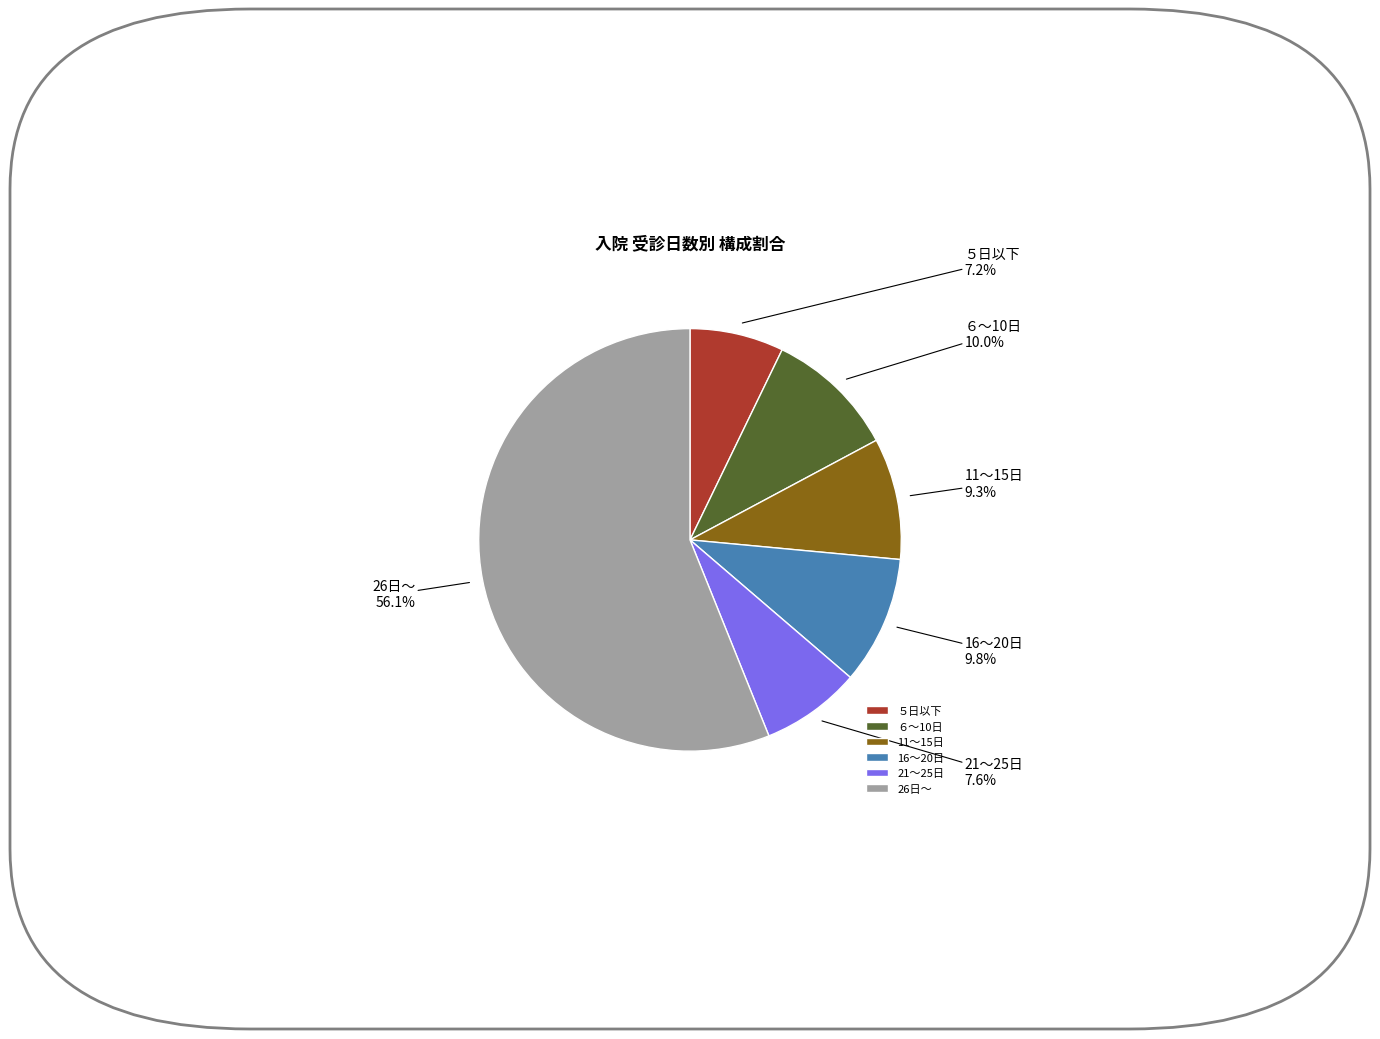

Between ６～10日 and 21～25日, which is larger?

６～10日